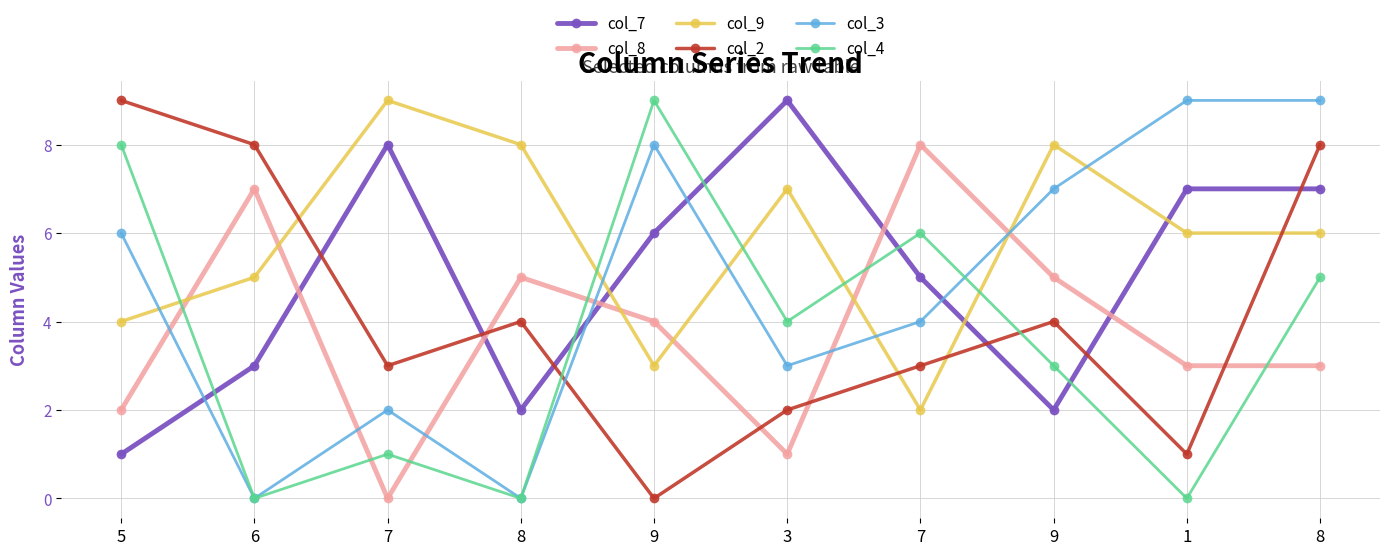

What are all the series names shown in the legend?

col_7, col_8, col_9, col_2, col_3, col_4